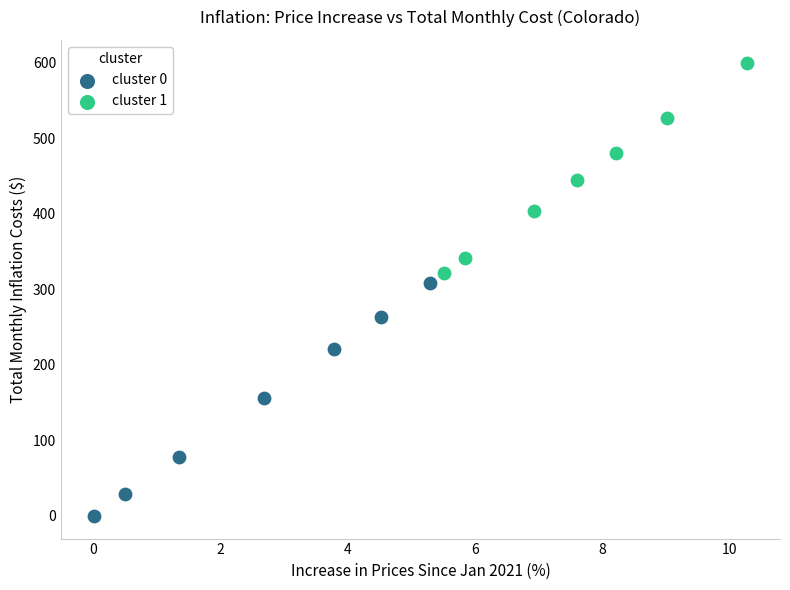

Which series has the widest spread of Y values?

cluster 0